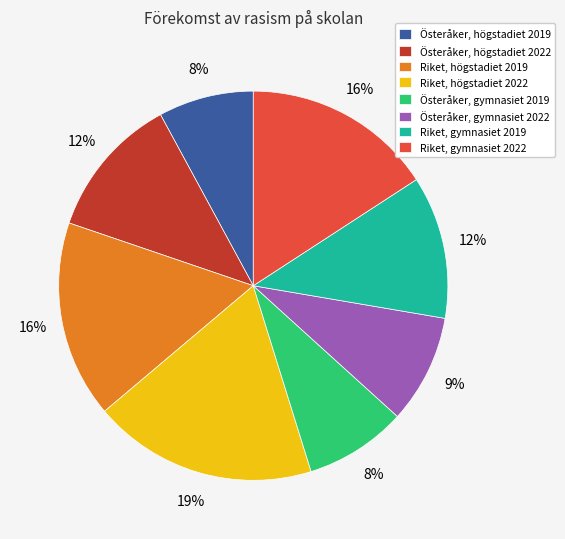

How many segments does this pie chart have?

8